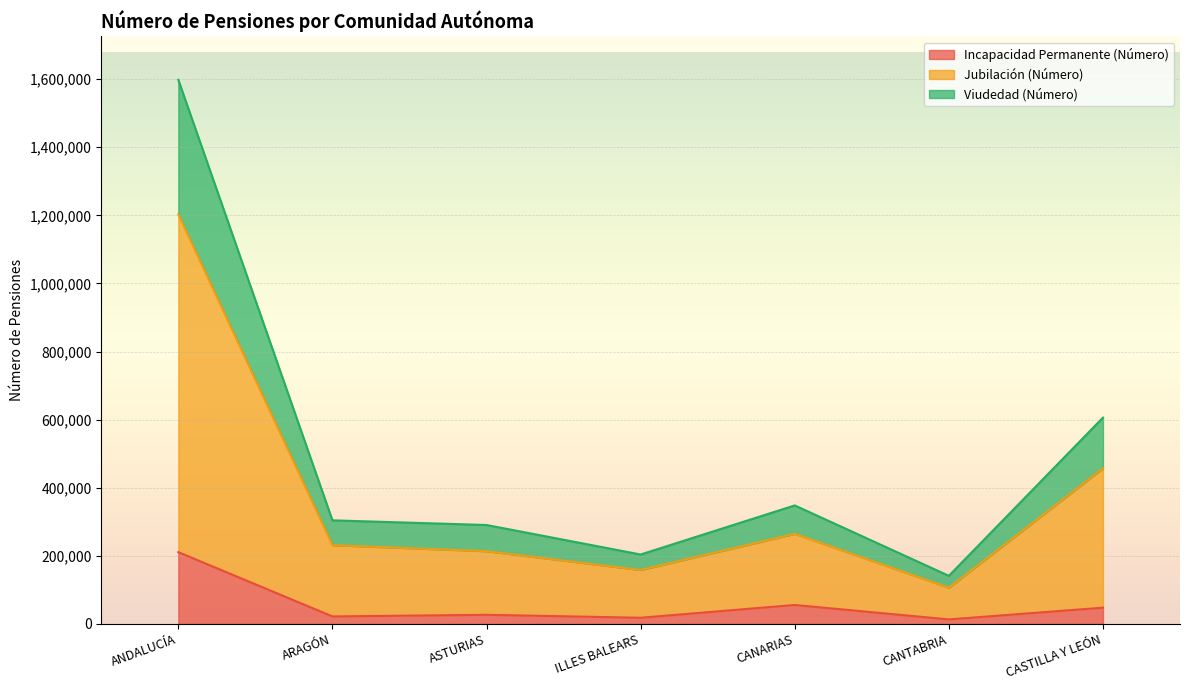

At which label does Jubilación (Número) reach its minimum?

CANTABRIA